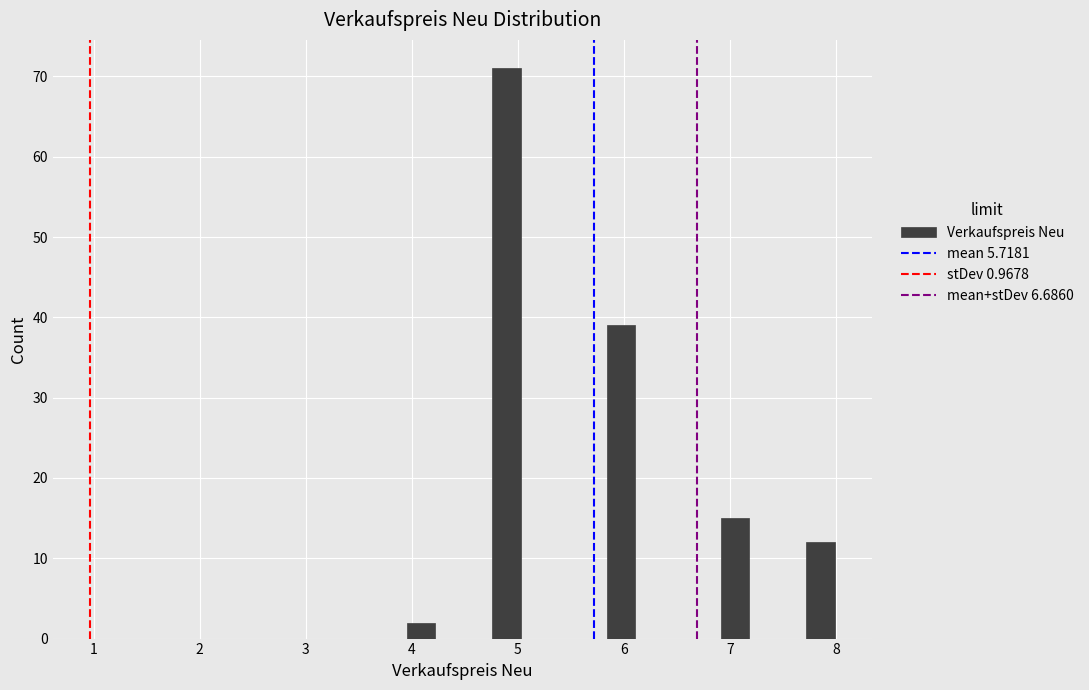

Read against the x-axis, roughly where is the centre of the tallest bar?

4.9